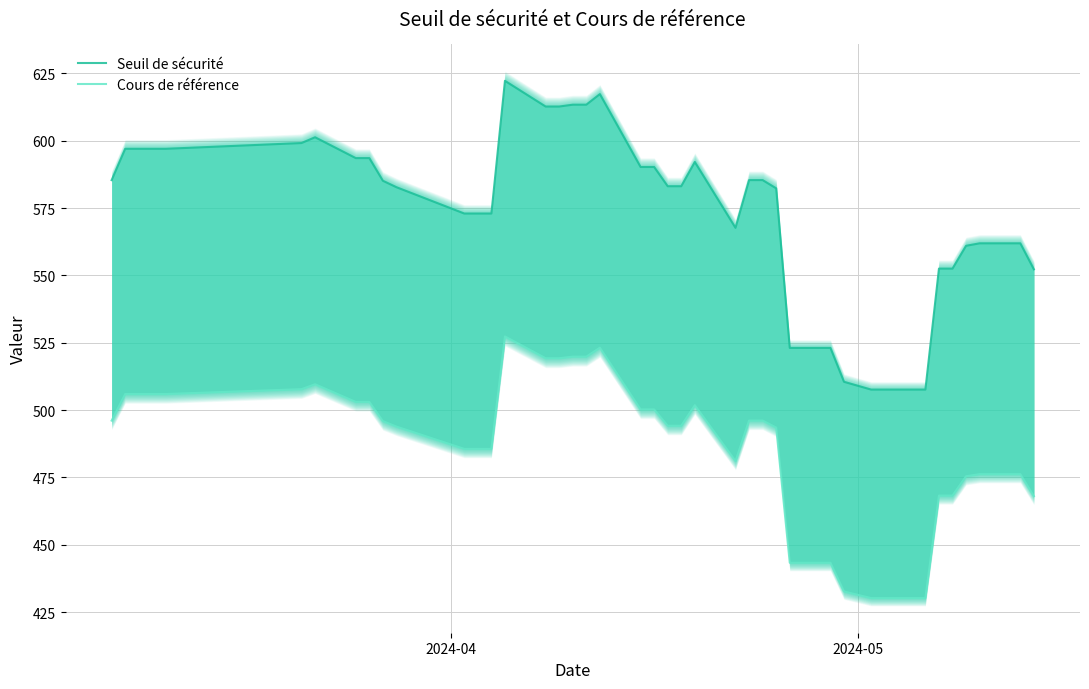

What is the difference between the maximum and minimum values in the Seuil de sécurité series?

114.7